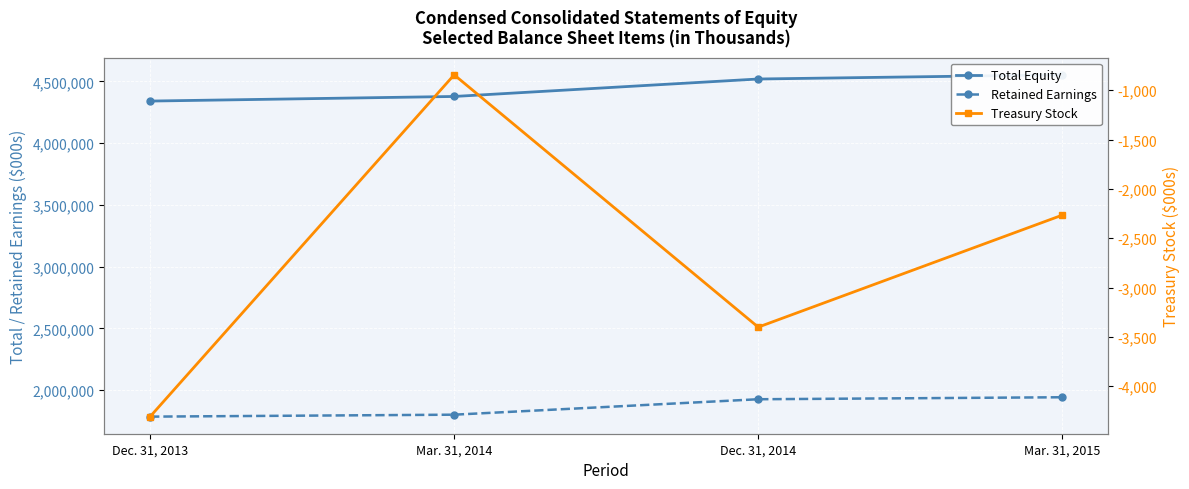

At which label does Total Equity reach its peak?

Mar. 31, 2015